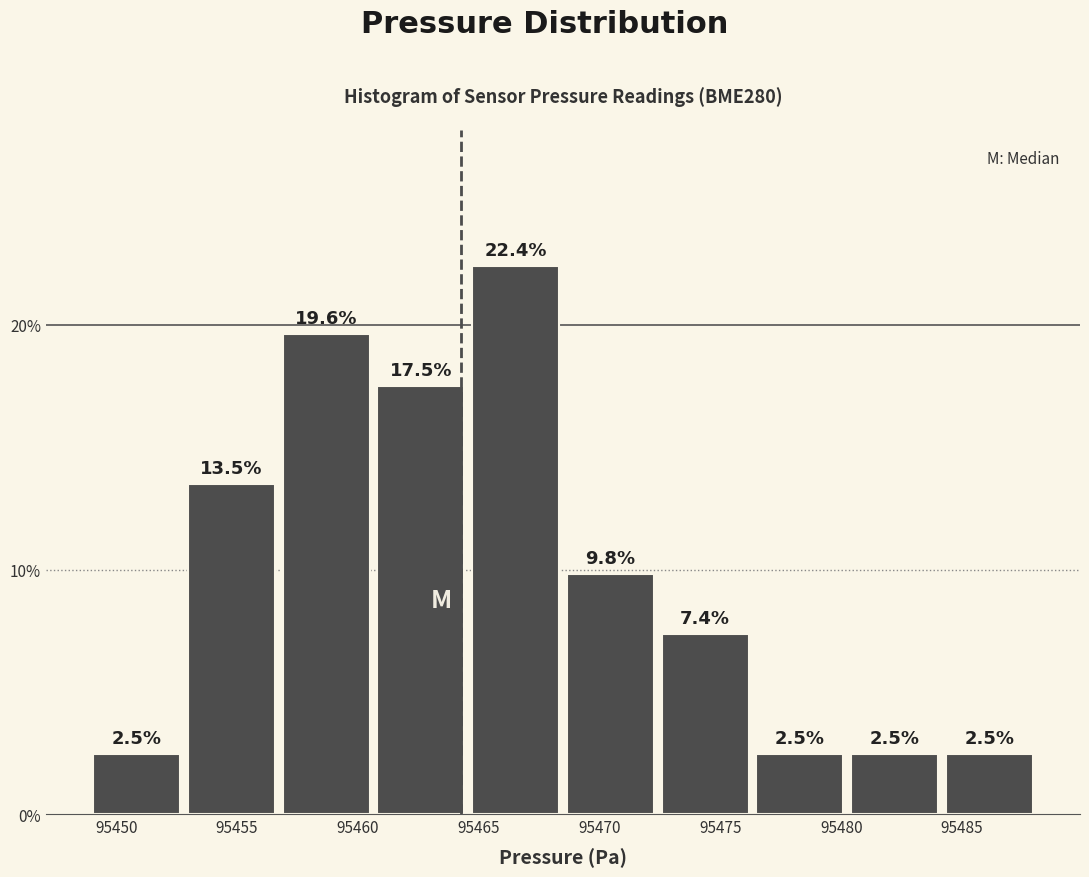

Which range on the x-axis has the tallest bar?

95464.5 to 95468.5